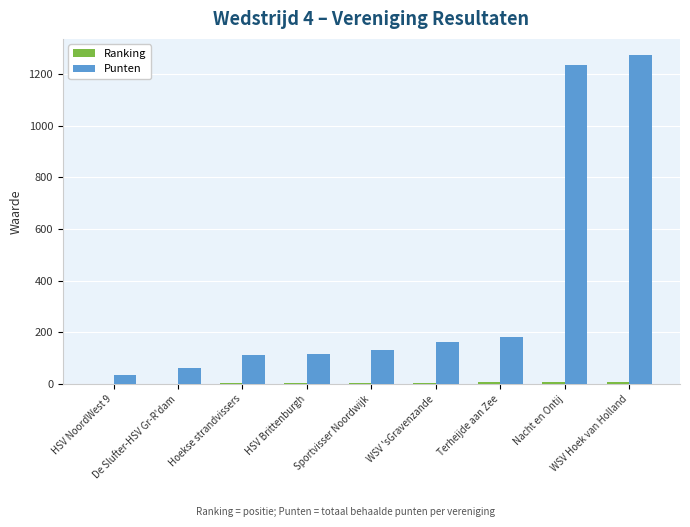

Which series changed the most between HSV NoordWest 9 and Nacht en Ontij?

Punten